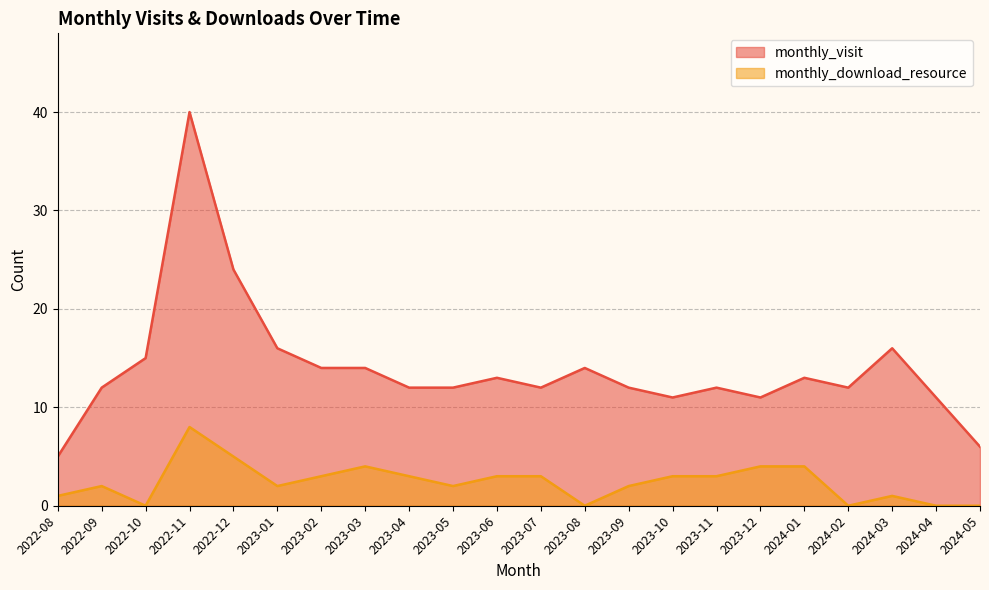

Where is the first local maximum for monthly_download_resource?

2022-09